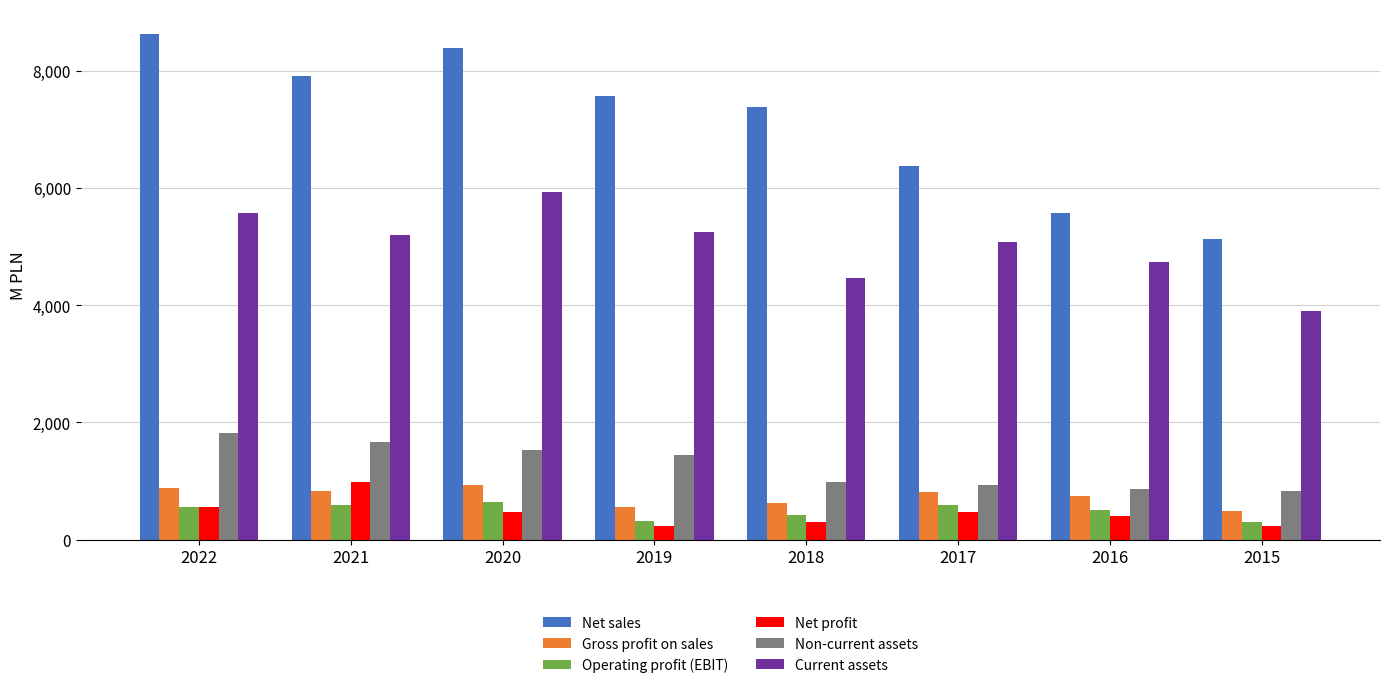

Which category has the highest value in the Net profit series?

2021